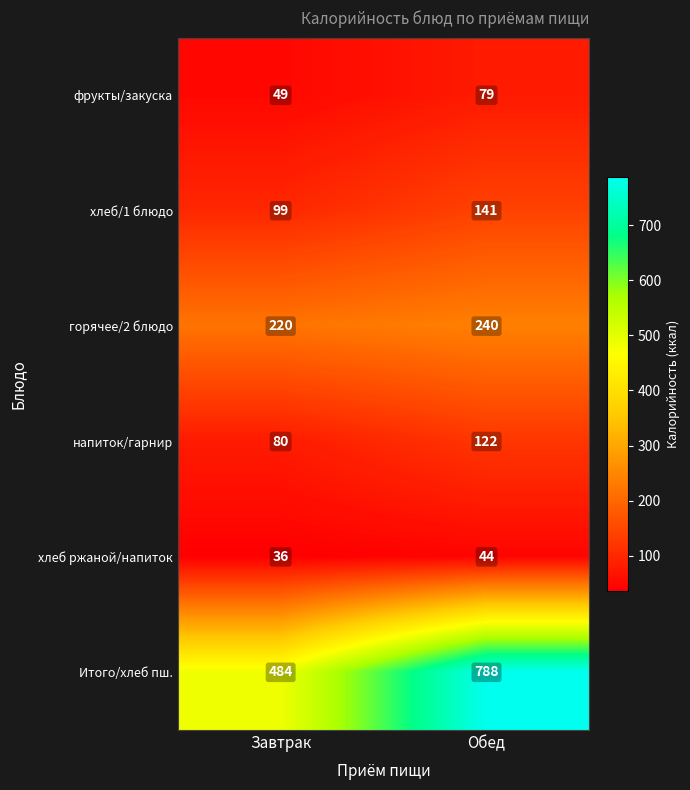

What is the total value across all series at Обед?

1414